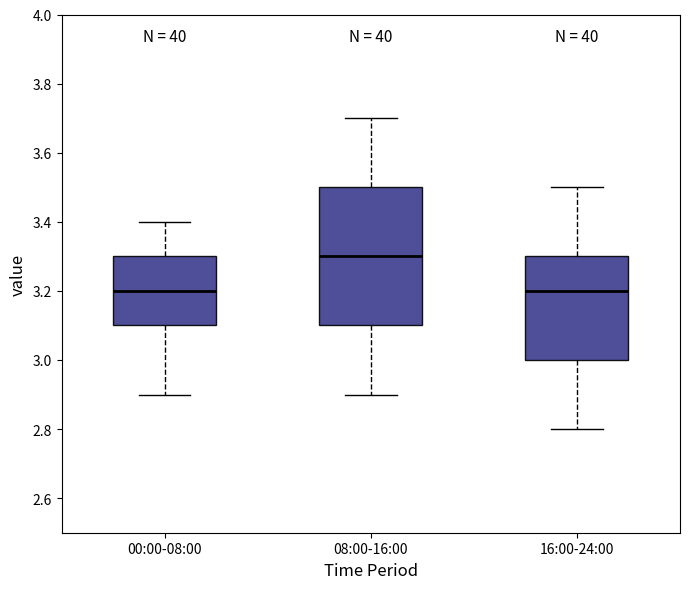

Reading left to right, transcribe this box plot: for each box, give where its median line is, the range the box spans, and where its two whiskers end, as read against the y-axis. The values are not printed on the chart, so give them approximately, as read against the axis.

00:00-08:00: median 3.2, box 3.1 to 3.3, whiskers 2.9 to 3.4
08:00-16:00: median 3.3, box 3.1 to 3.5, whiskers 2.9 to 3.7
16:00-24:00: median 3.2, box 3.0 to 3.3, whiskers 2.8 to 3.5